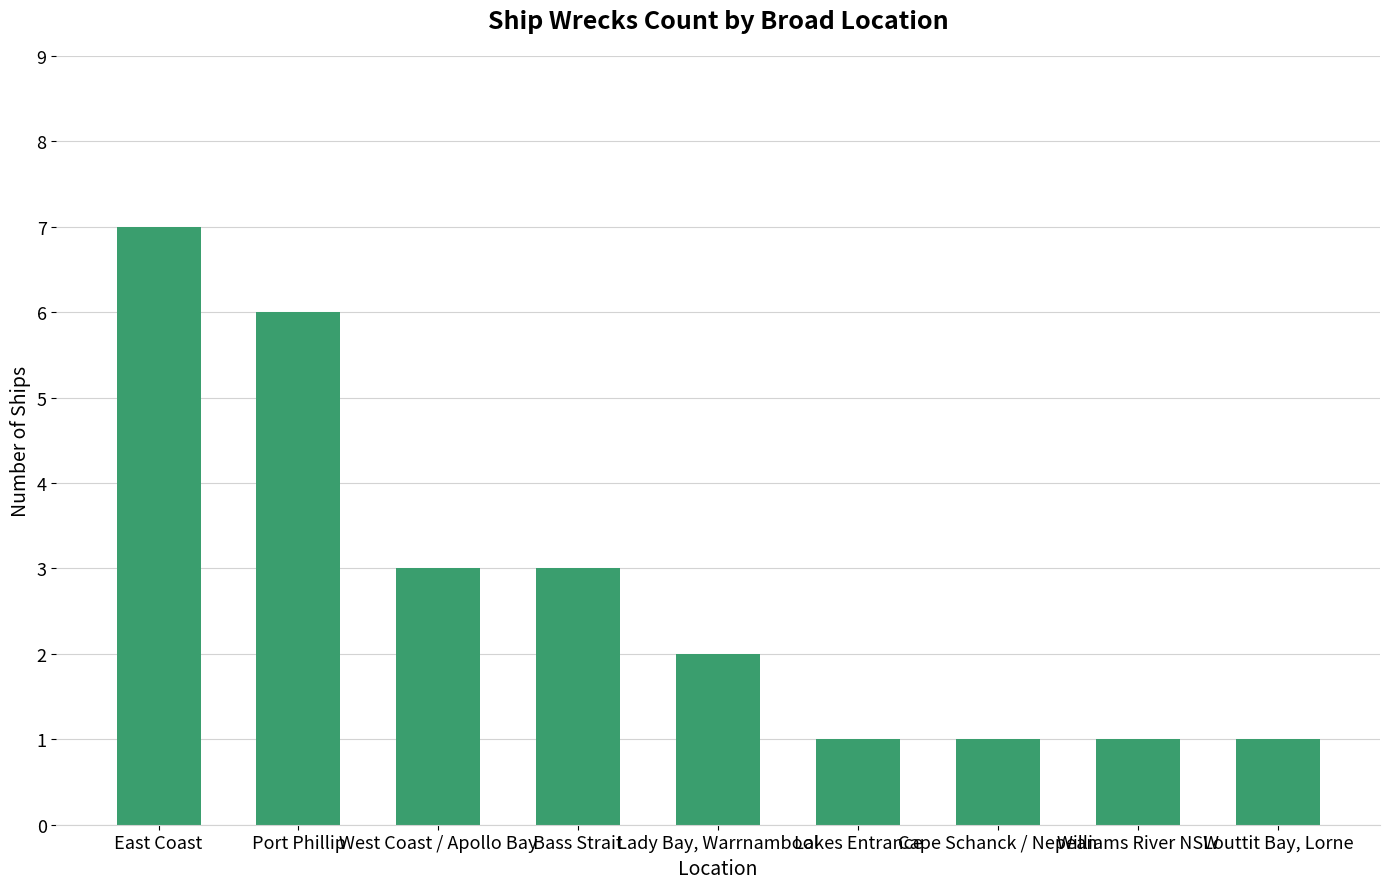

Read the value at West Coast / Apollo Bay.

3